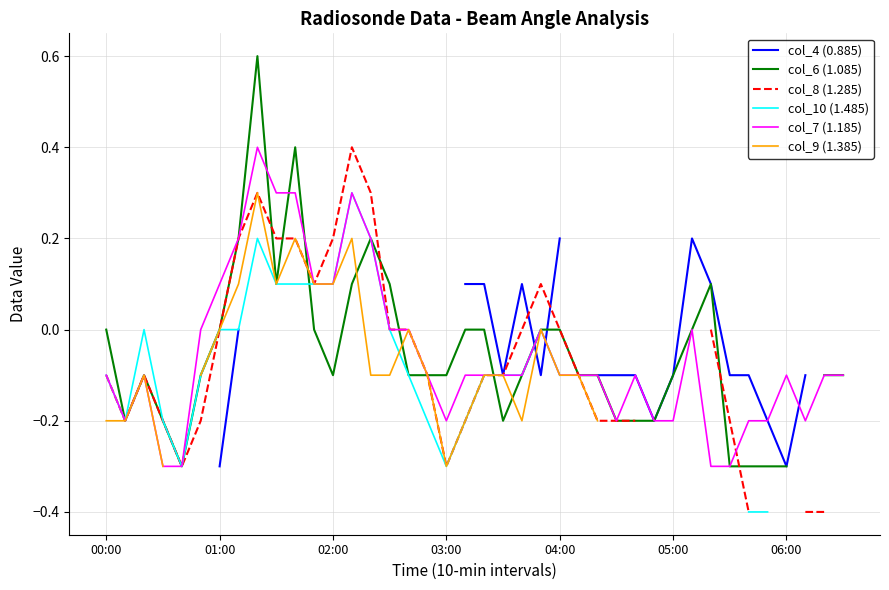

Count the col_4 (0.885) values in the range 0 to 1.

10